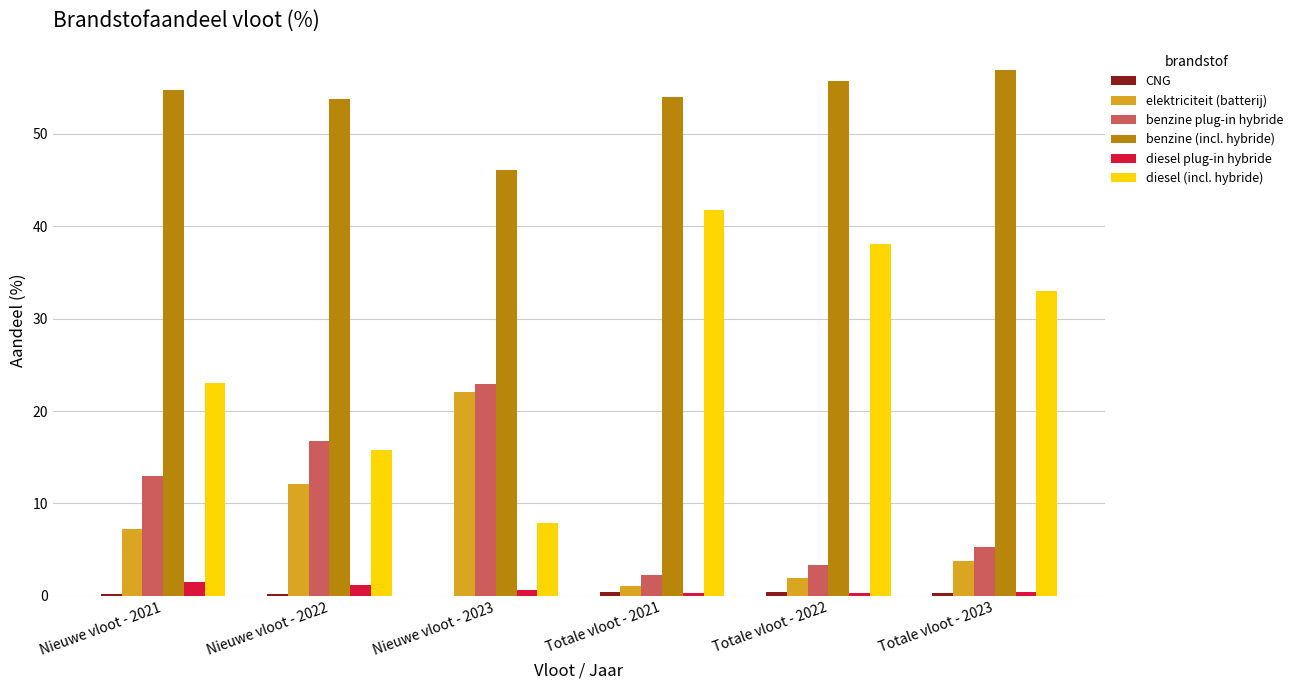

True or false: diesel (incl. hybride) has a value of 10.6 at Nieuwe vloot - 2023.

False